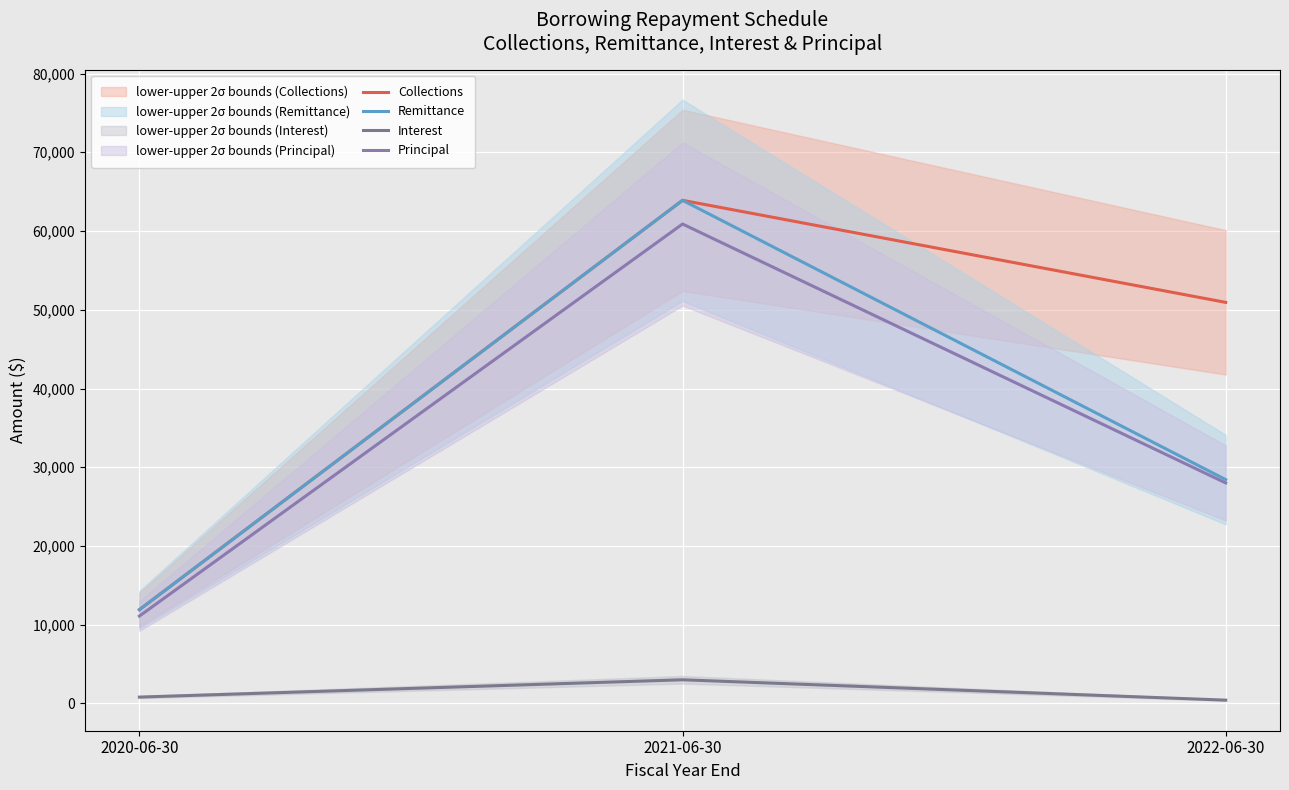

True or false: Principal has a value of 11099.9 at 2020-06-30.

True